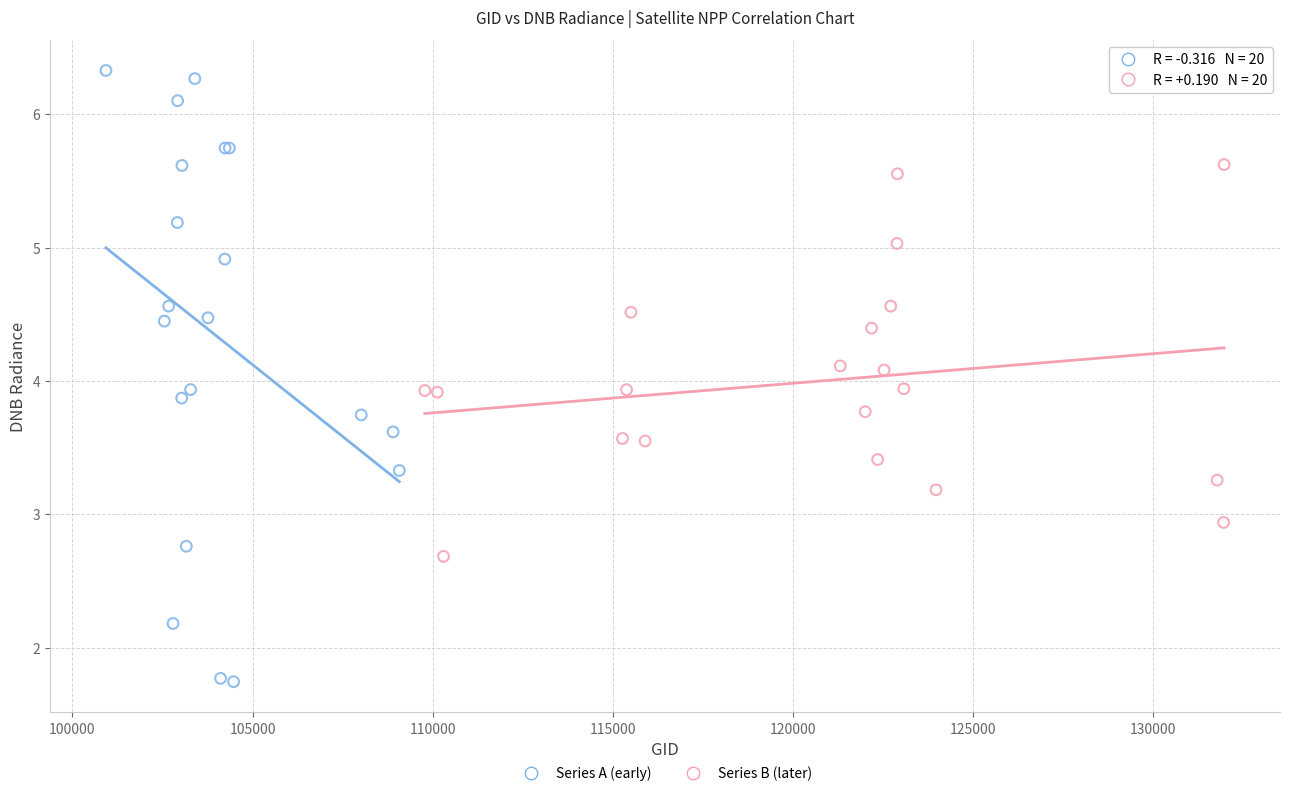

Which series reaches the maximum Y coordinate?

Series A (early)